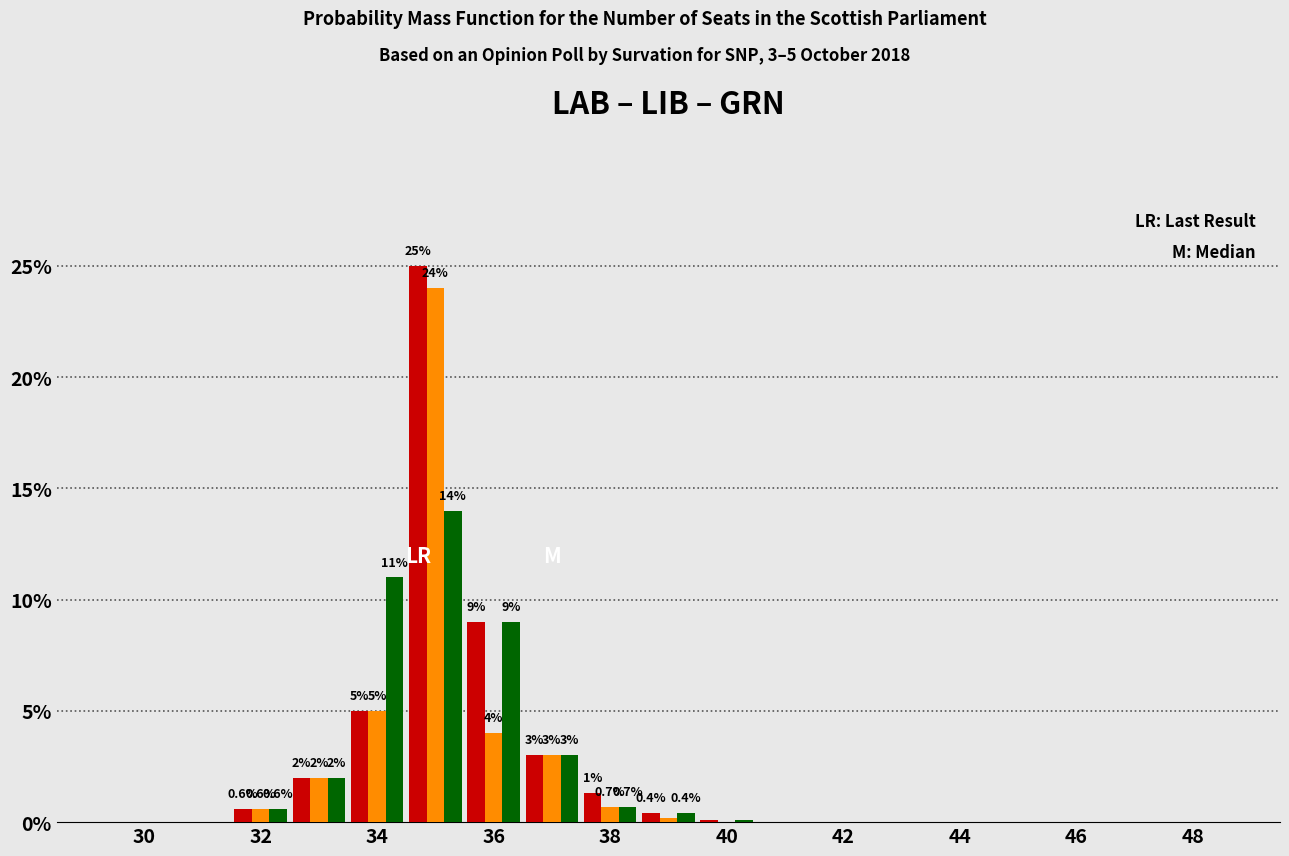

What is the maximum value shown in the chart?

25.0